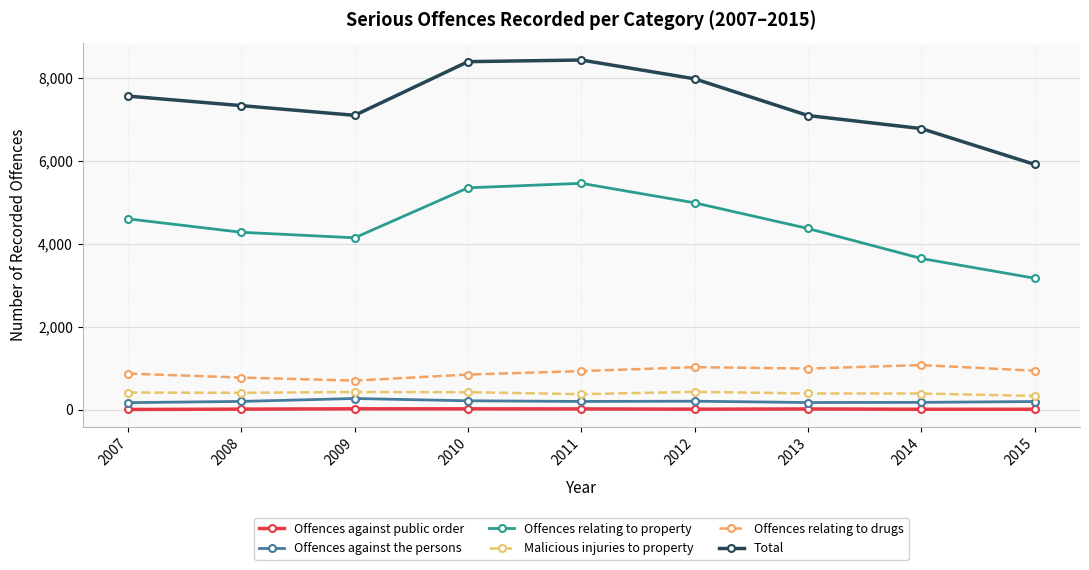

True or false: Offences against public order and Malicious injuries to property cross at least once.

False